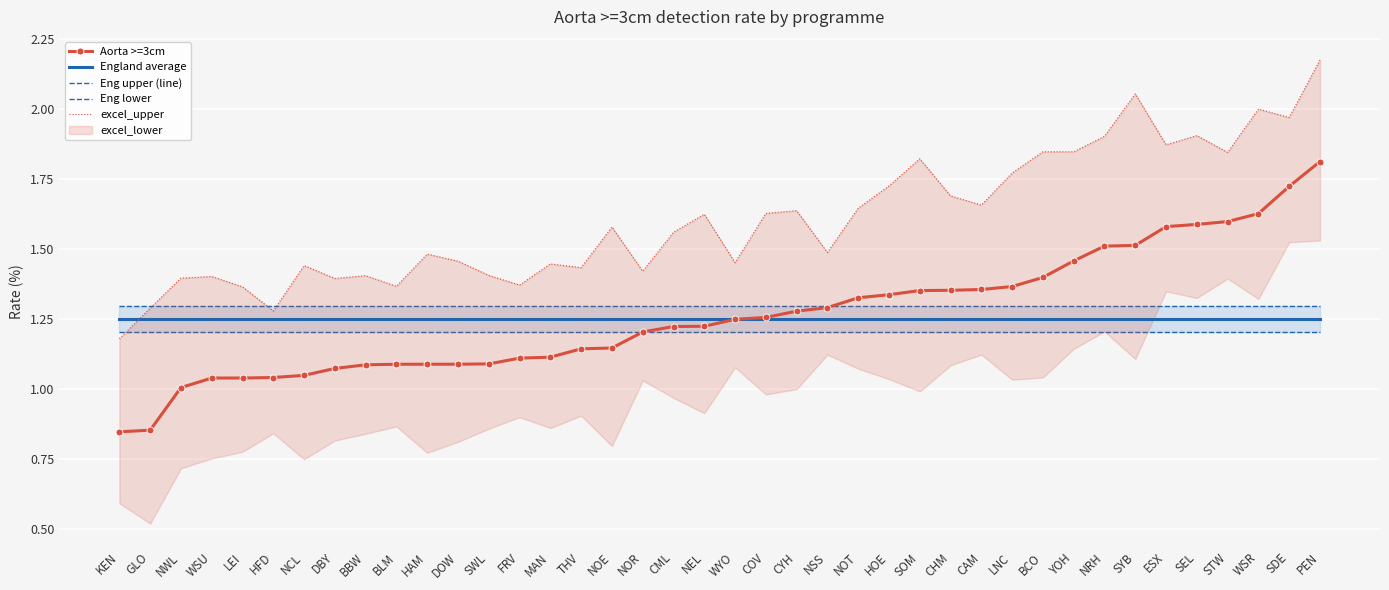

Is this an area chart (filled region under the line)?

No